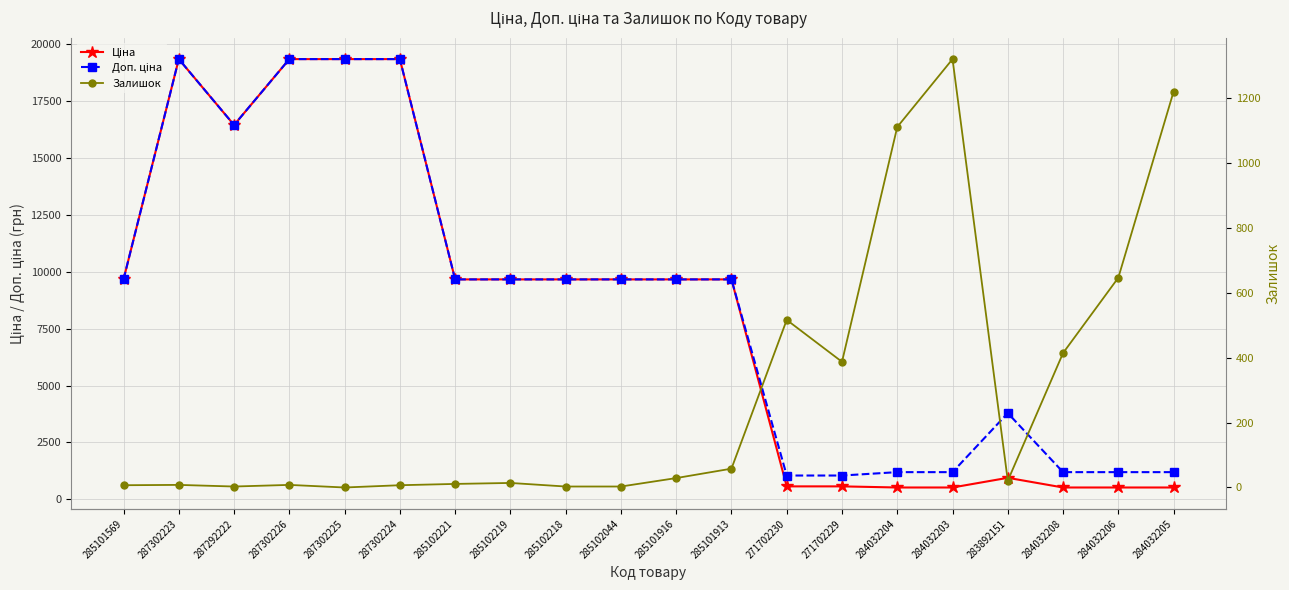

At which category is the sum across all series the highest?

287302223